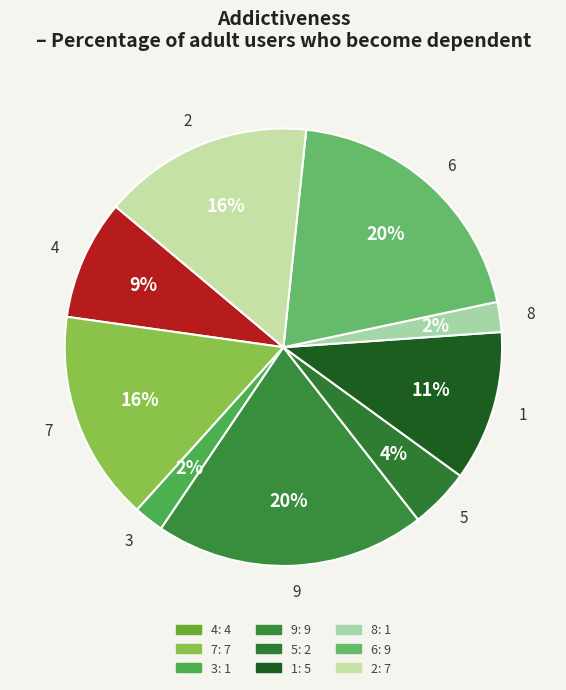

Which has a higher value, 4 or 8?

4